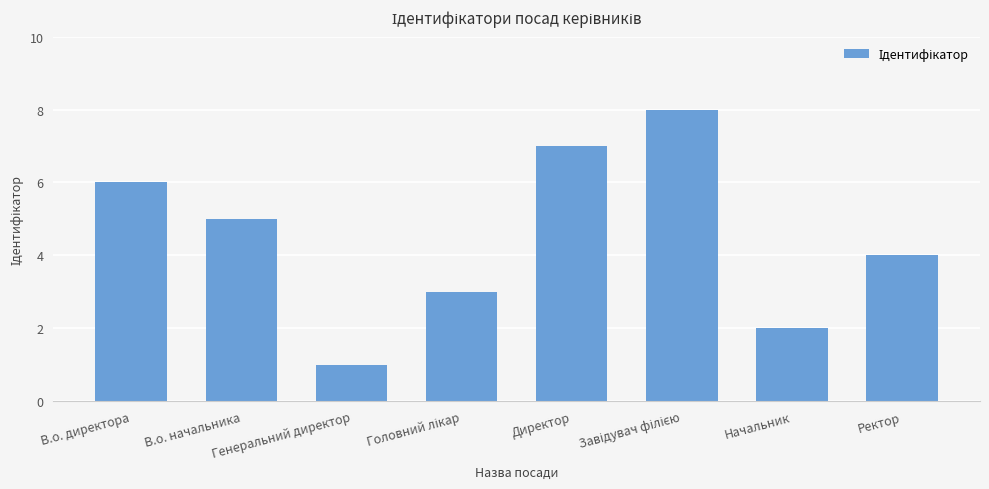

What is the smallest value displayed?

1